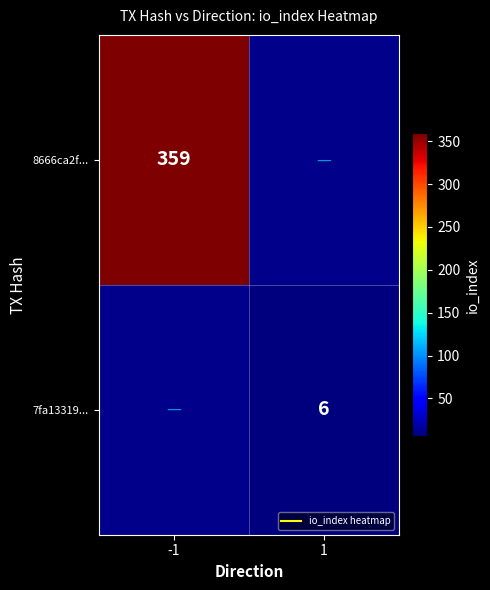

What is the greatest value displayed?

359.0